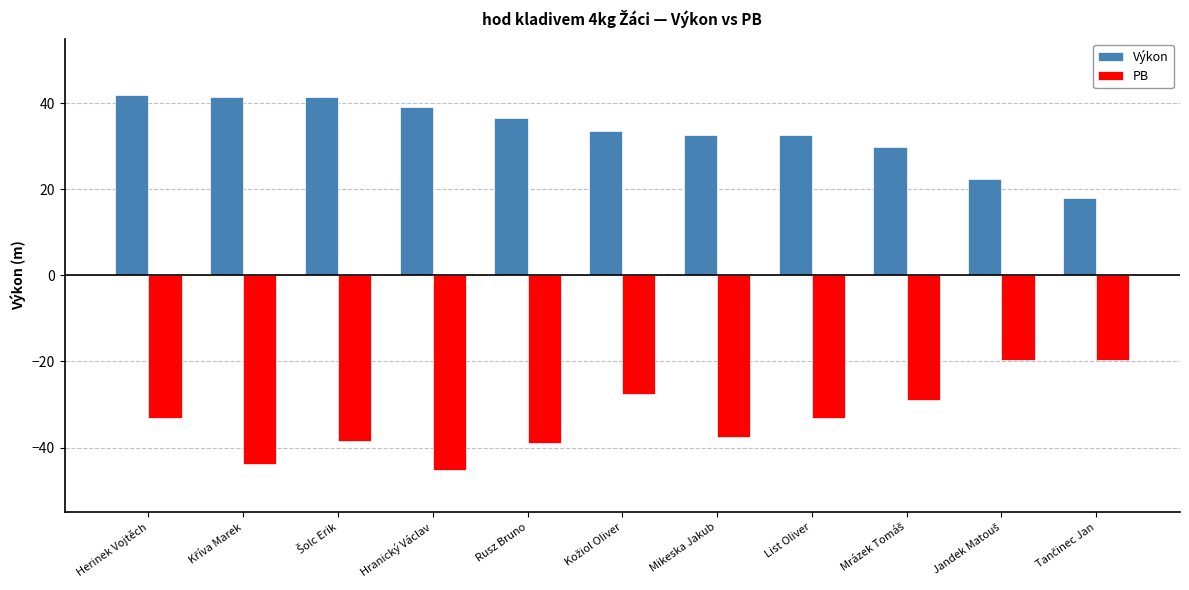

List the series in order of their overall mean, highest first.

Výkon, PB